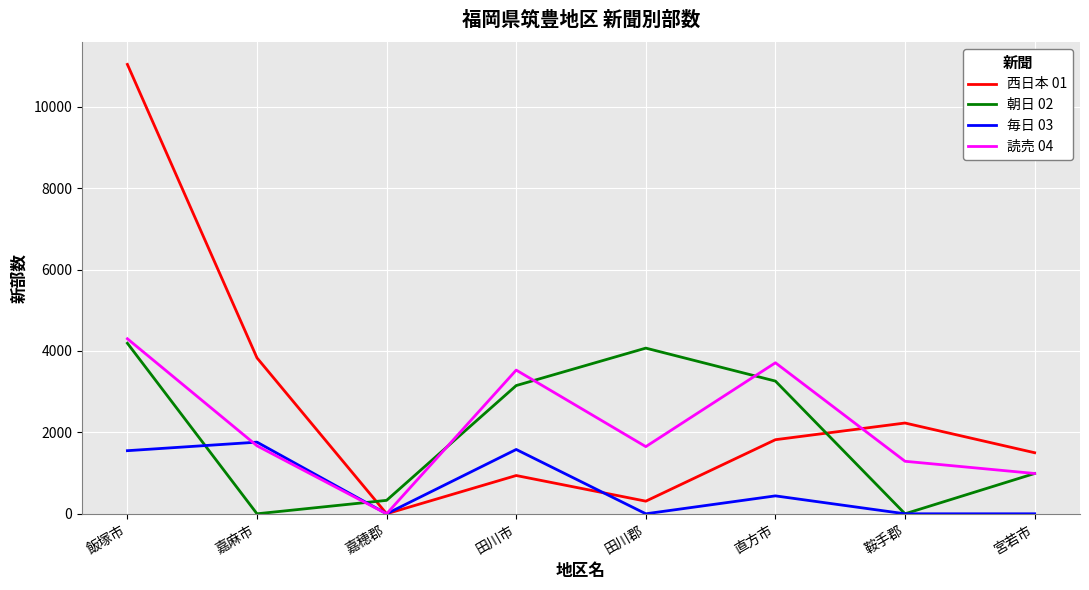

What is the sum of all 読売 04 values?

17140